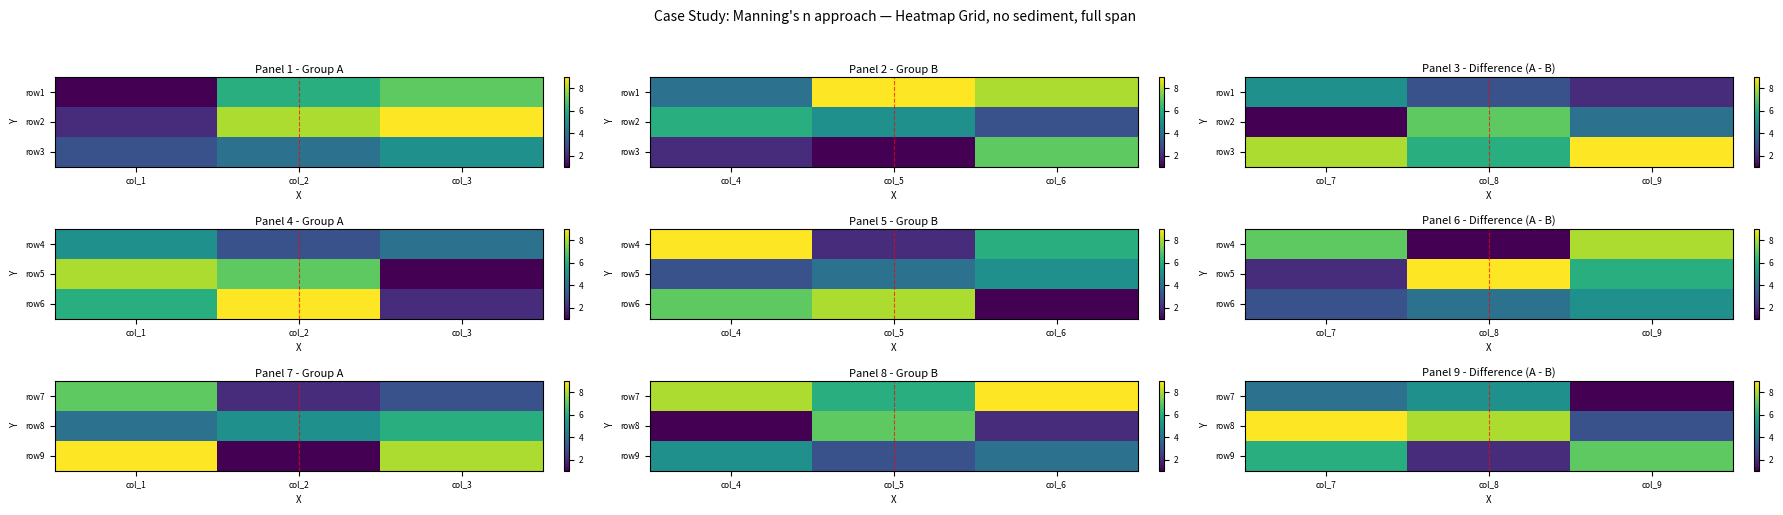

At how many categories does at least one series exceed 8?

1